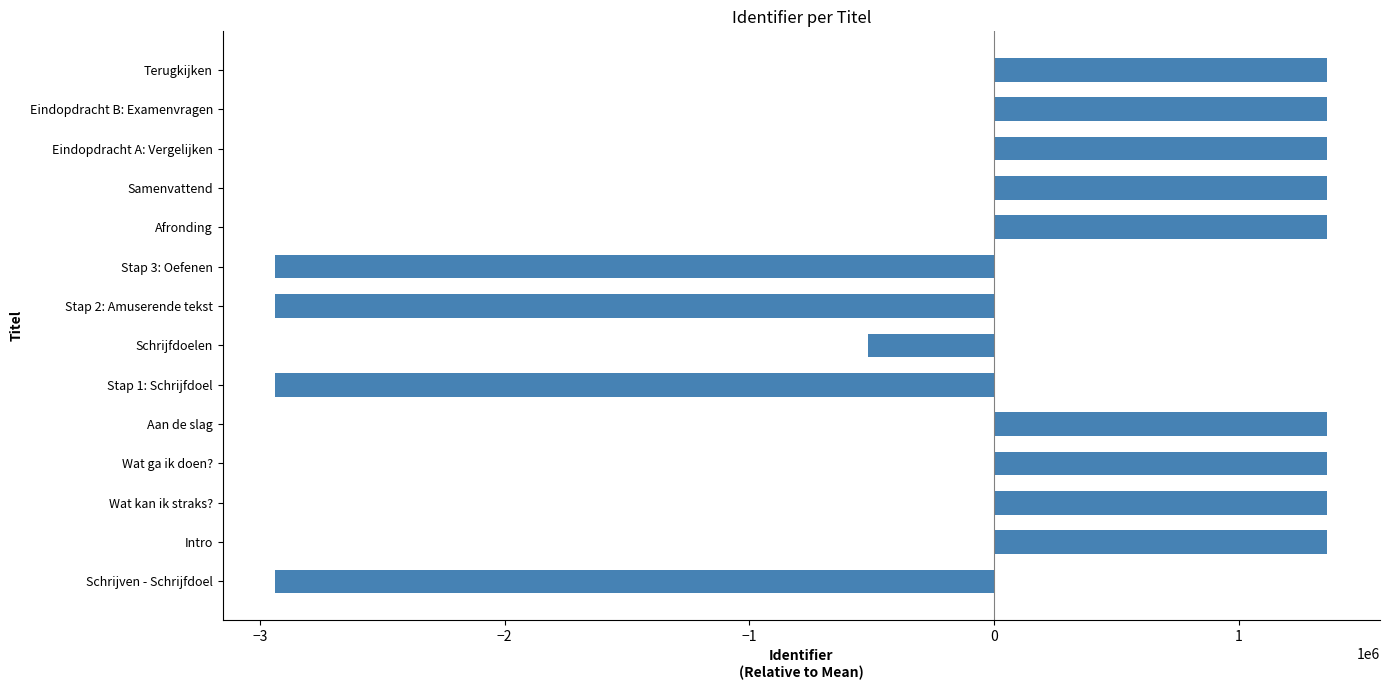

How many data points are less than 1362378?

7